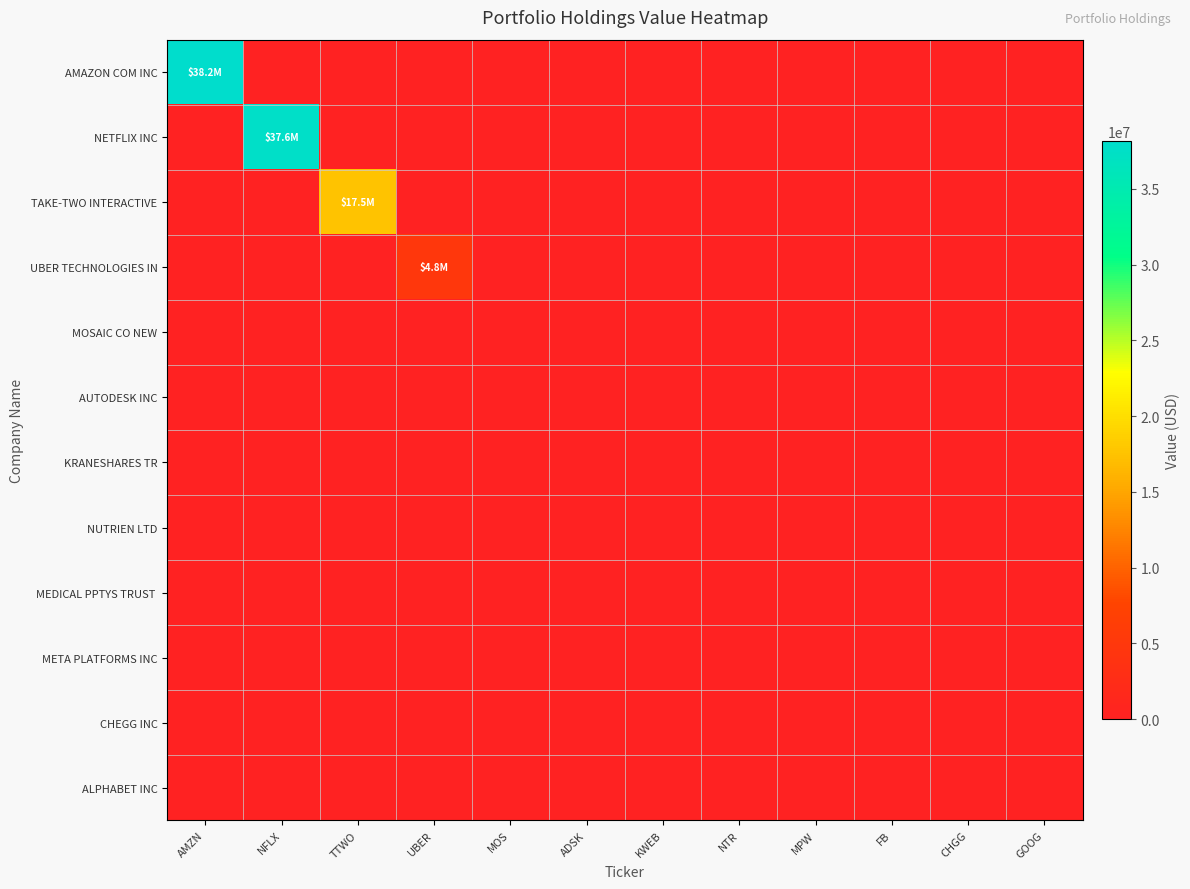

Which series has the largest total across all categories?

AMAZON COM INC